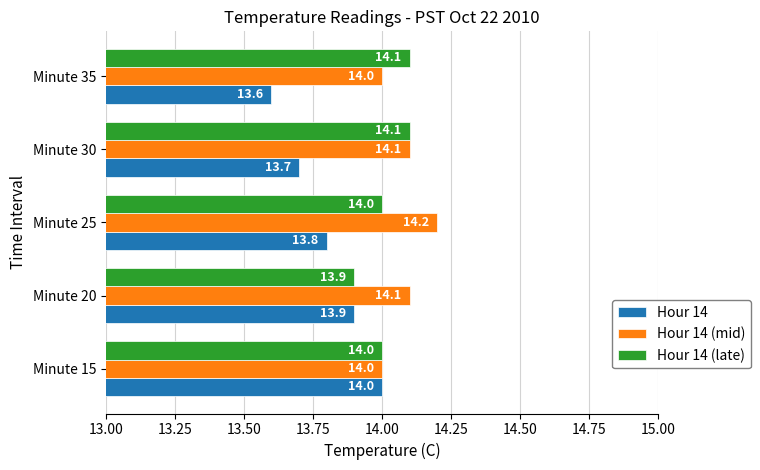

What is the lowest value of the Hour 14 series?

13.6